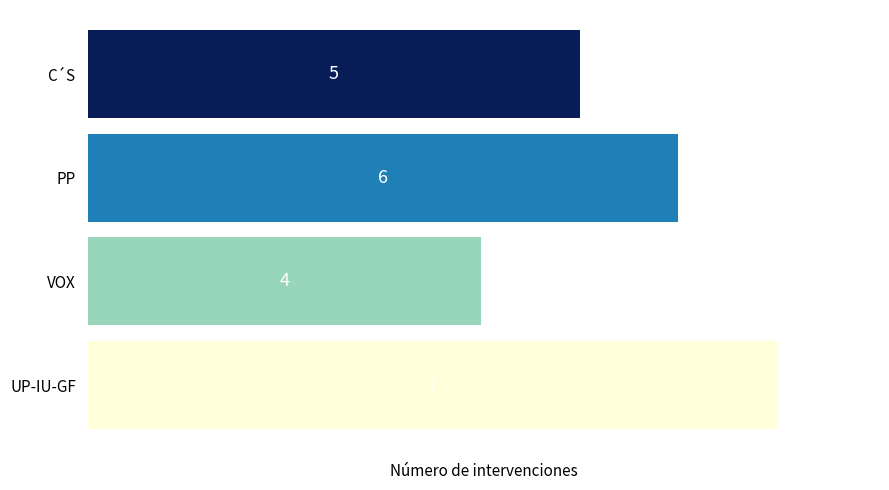

What is the change in value from VOX to C´S?

+1